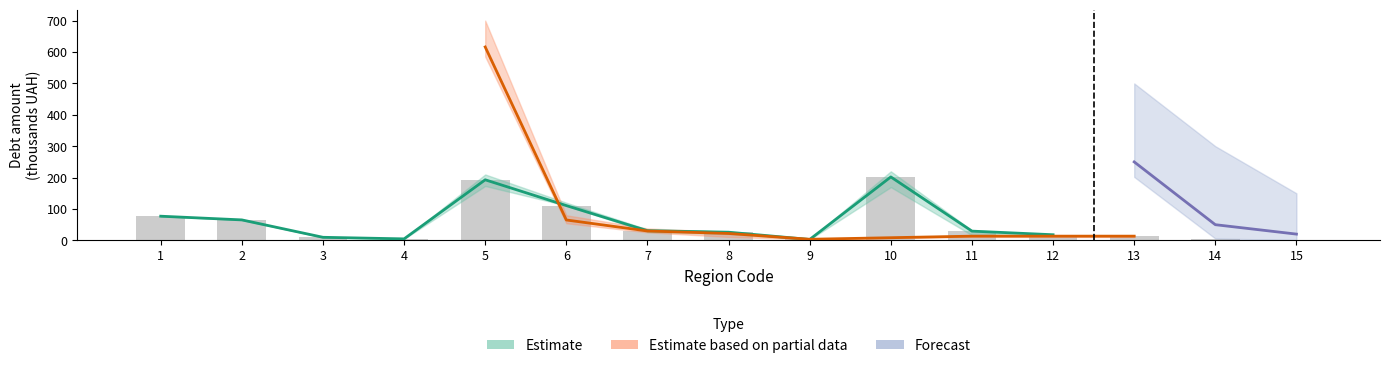

Approximately how many times larger is the value at 2 compared to 10?

0.3